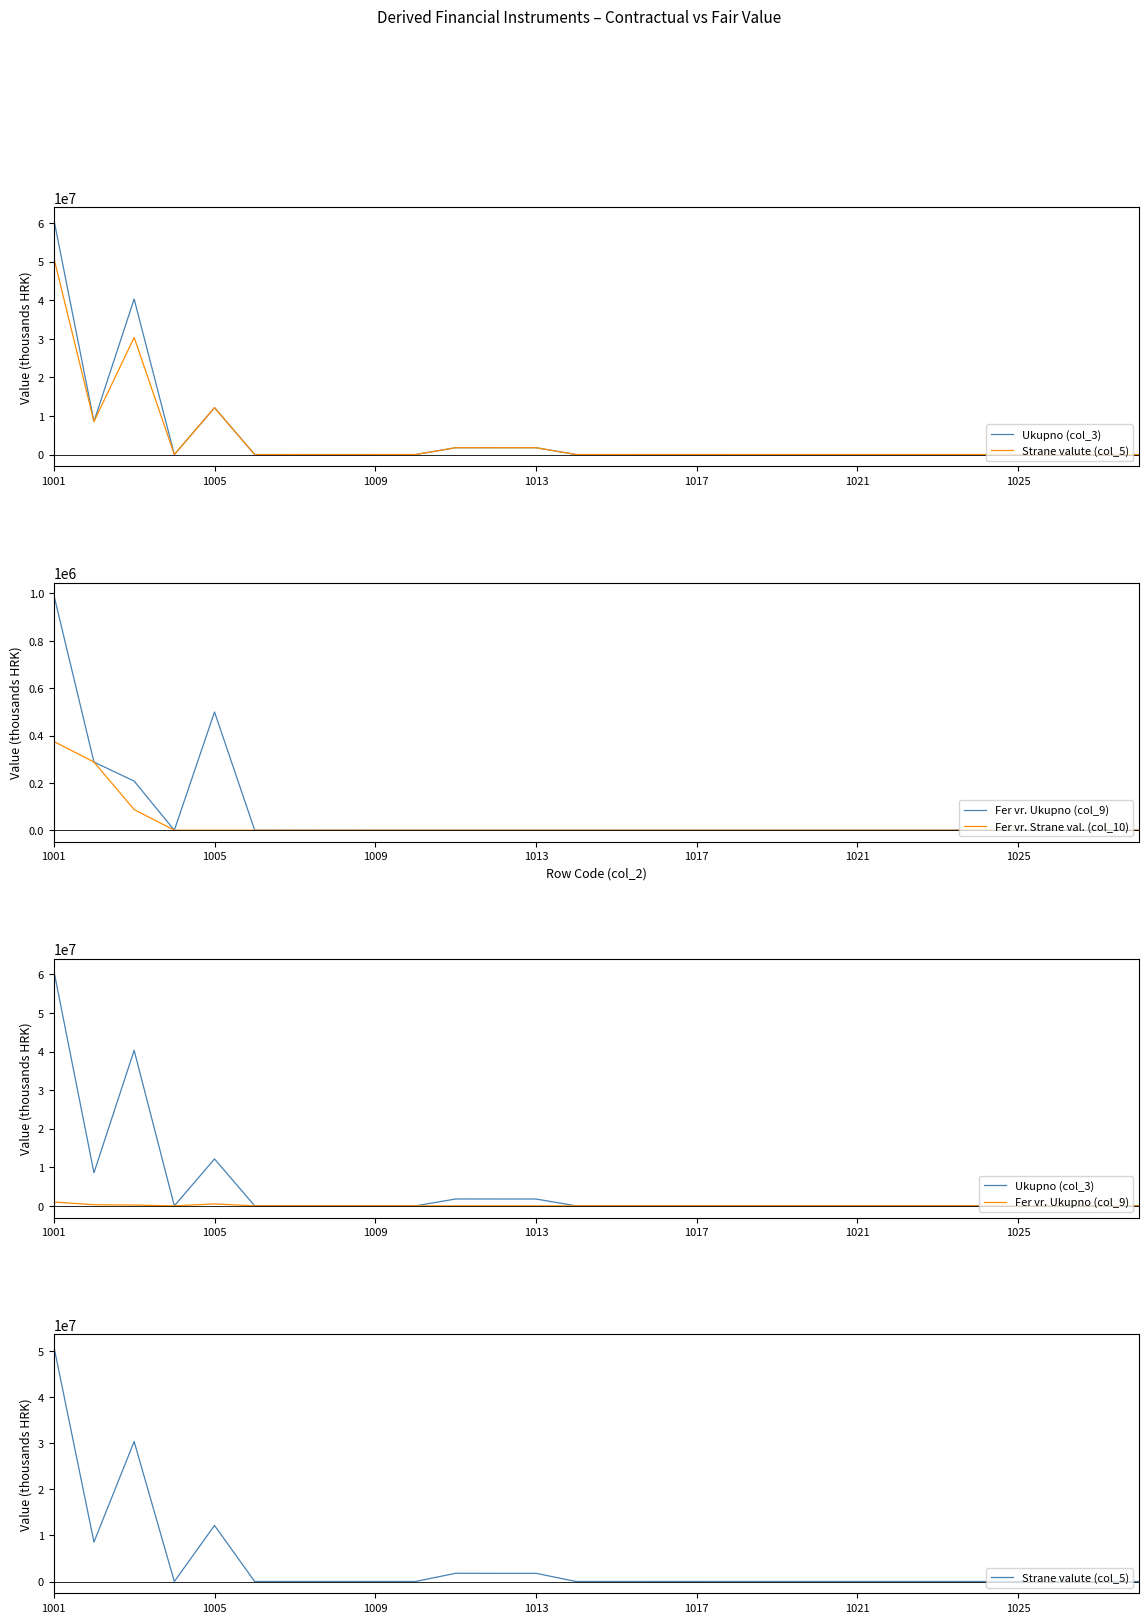

True or false: Fer vr. Strane val. (col_10) and Ukupno (col_3) cross at least once.

False